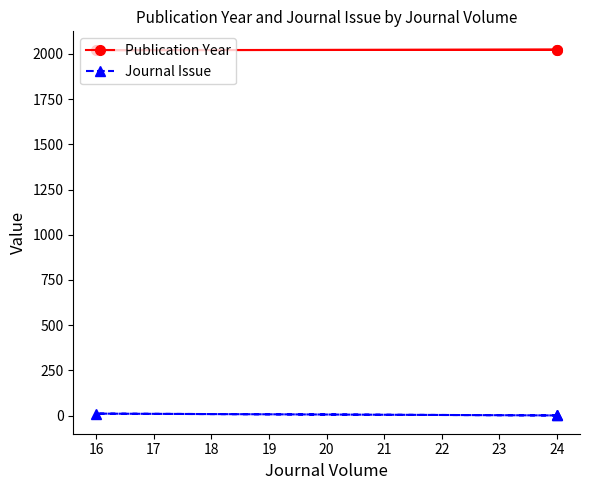

Is the value of Publication Year at 16 greater than the value of Journal Issue at 24?

Yes